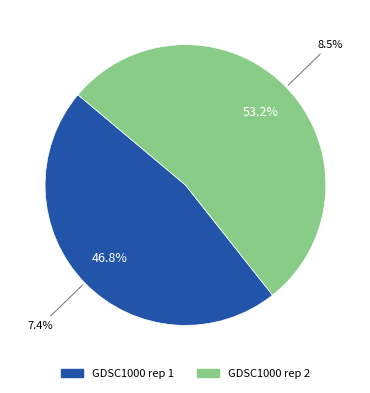

Count the number of slices in the pie.

2